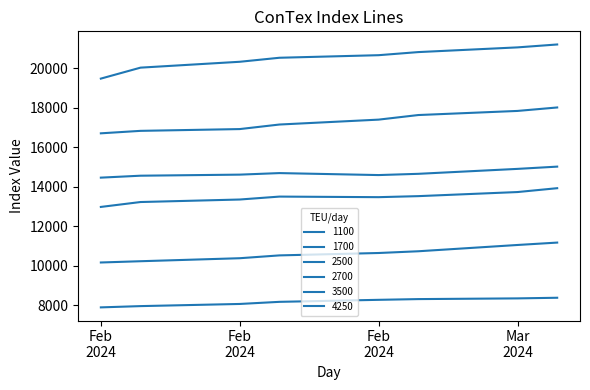

What is the difference between the second highest and second lowest values in the 1100 series?

391